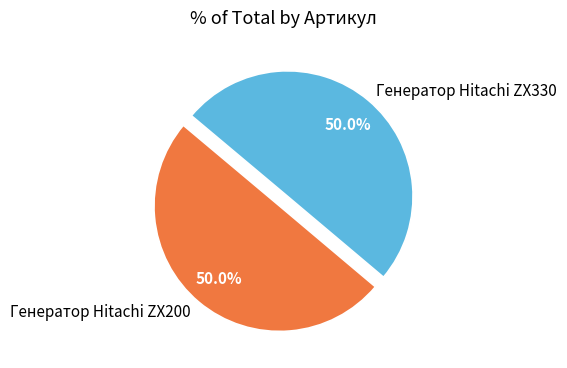

To the nearest percent, what portion does Генератор Hitachi ZX330 represent?

50%